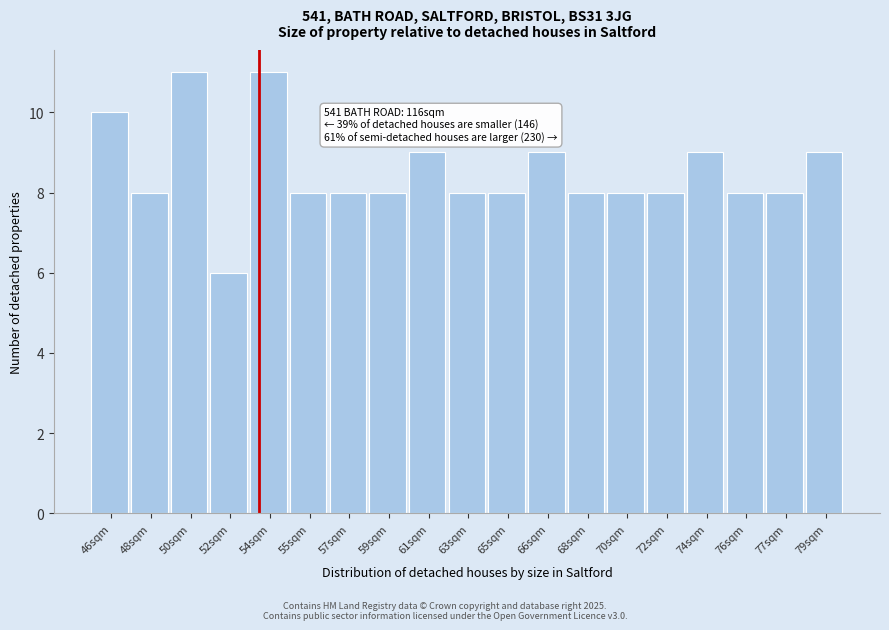

Reading left to right, extract all data points from this chart.

46sqm=10	48sqm=8	50sqm=11	52sqm=6	54sqm=11	55sqm=8	57sqm=8	59sqm=8	61sqm=9	63sqm=8	65sqm=8	66sqm=9	68sqm=8	70sqm=8	72sqm=8	74sqm=9	76sqm=8	77sqm=8	79sqm=9